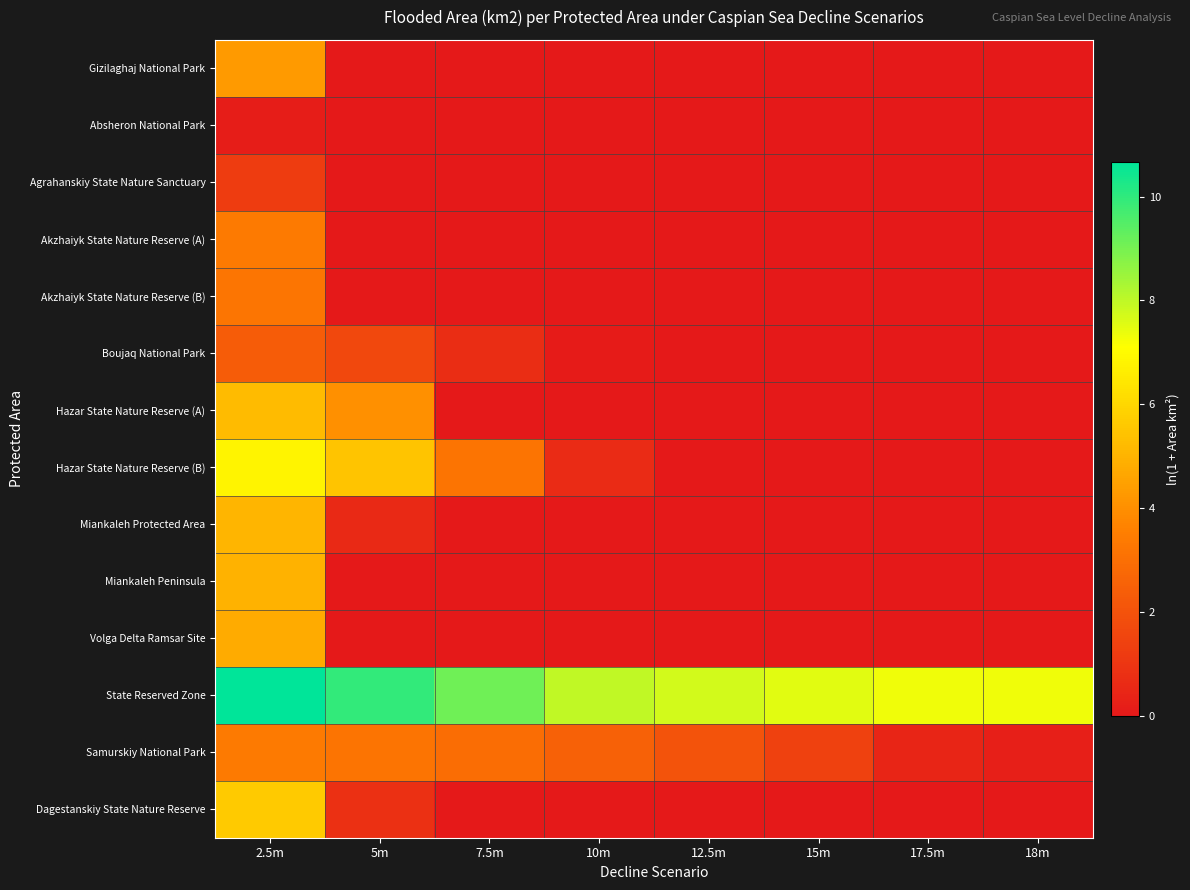

Count the number of data series in this chart.

14